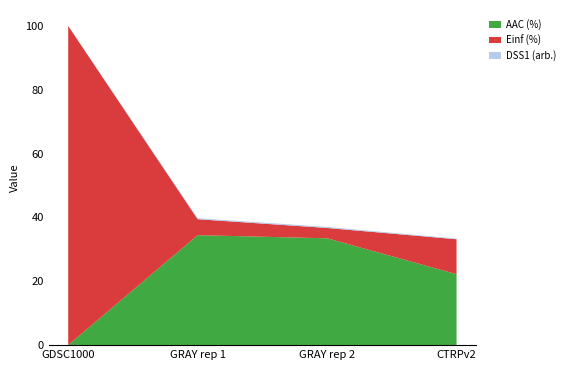

Reading left to right, extract all data points from this chart.

AAC (%): 0.0	34.4	33.5	22.2
Einf (%): 100.0	5.0	3.2	10.9
DSS1 (arb.): 0.0	0.3	0.3	0.2